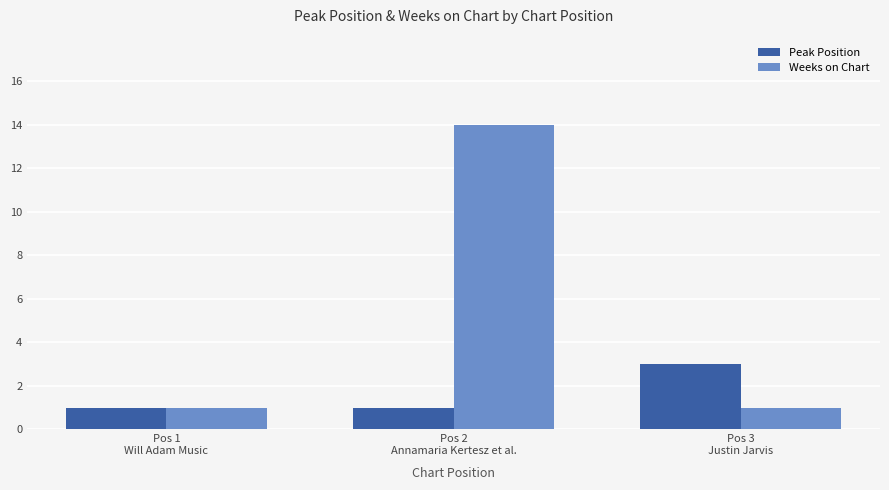

List the series in order of their peak value, lowest first.

Peak Position, Weeks on Chart